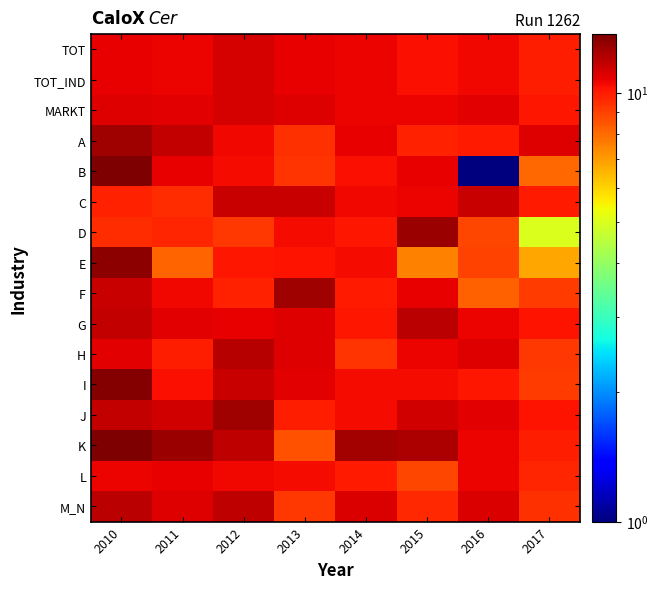

At which category is the sum across all series the highest?

2010